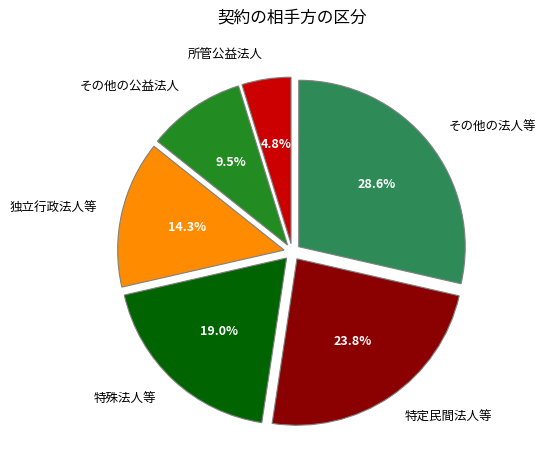

What is the largest slice in the pie chart?

その他の法人等